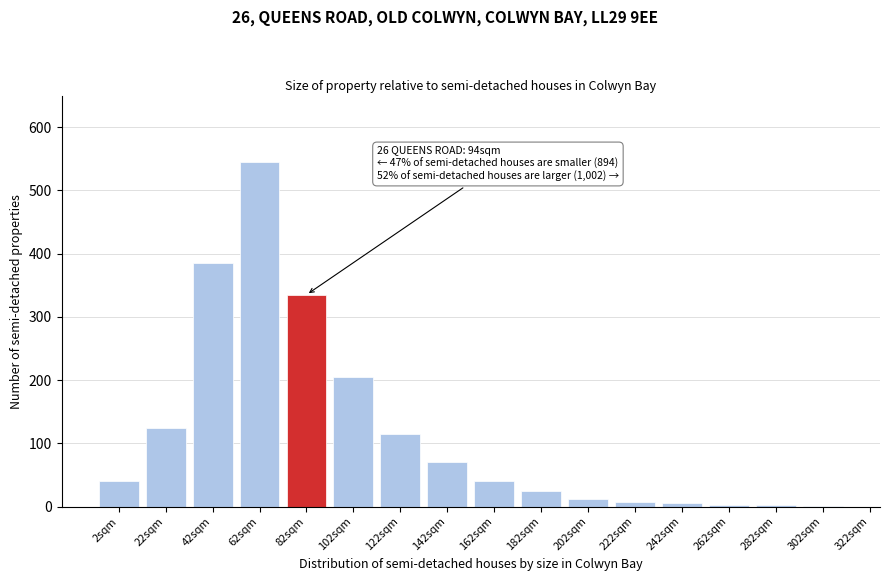

The chart shows a value of 750 at 62sqm. True or false?

False